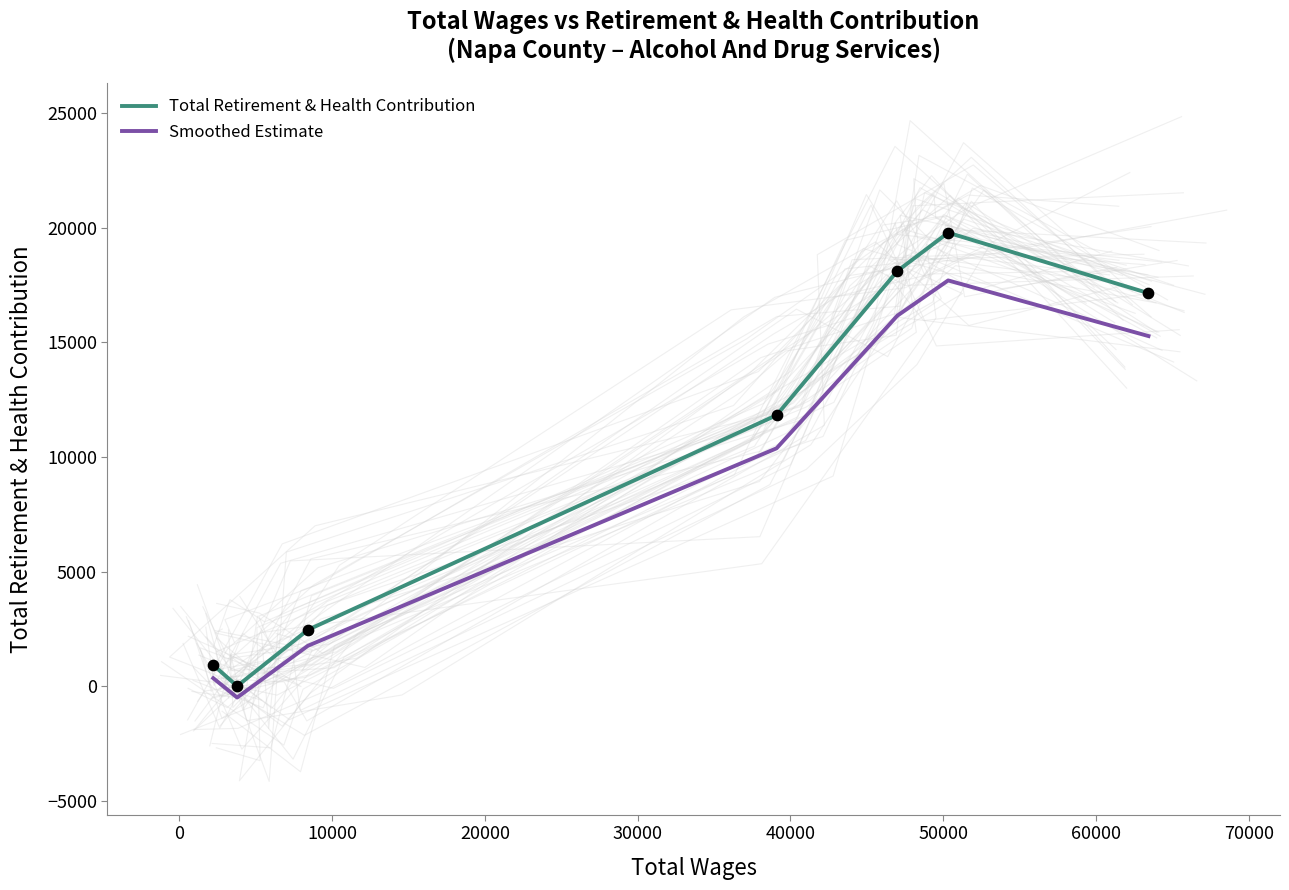

Which series reaches the minimum Y coordinate?

Smoothed Estimate